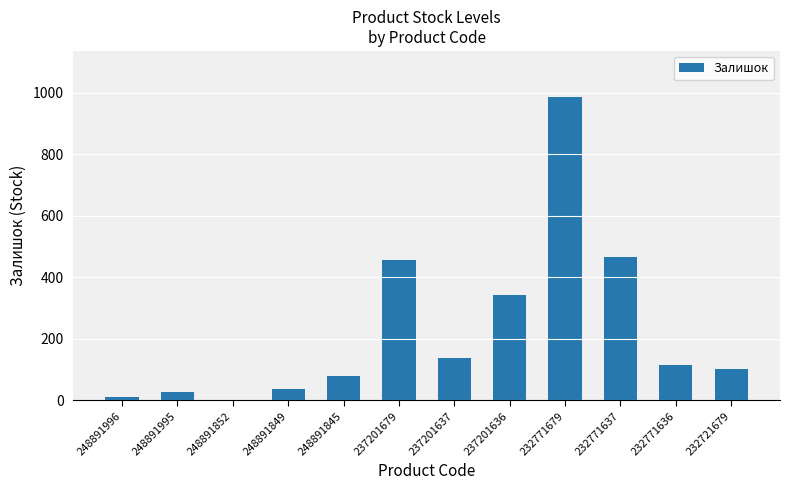

The chart shows a value of 580 at 237201636. True or false?

False